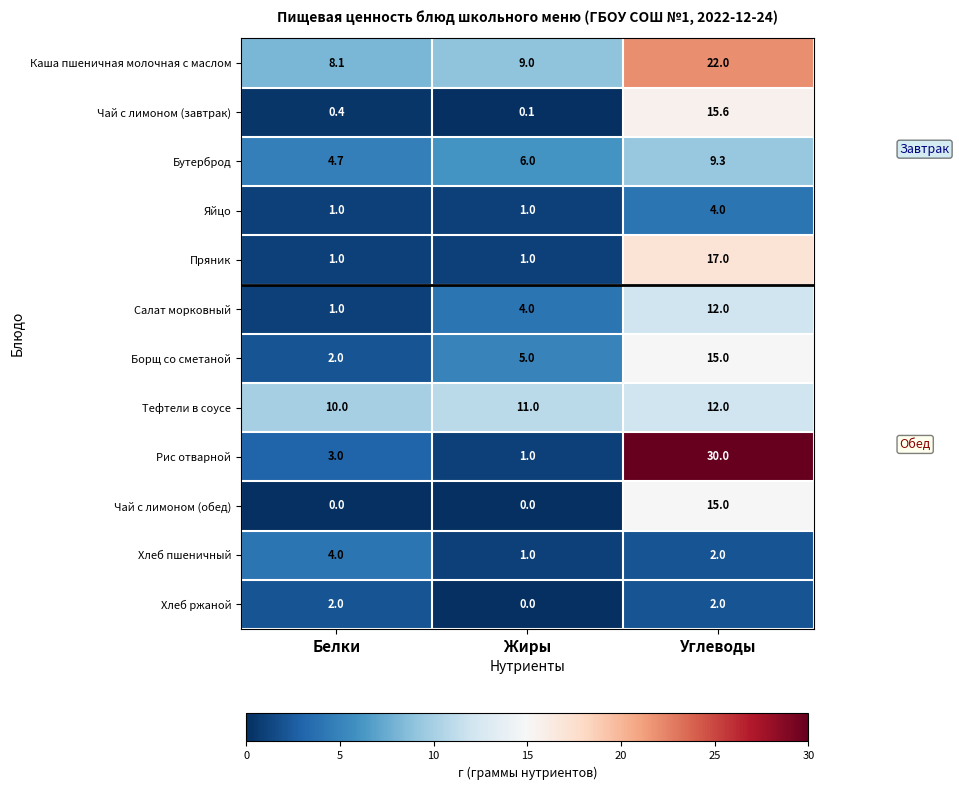

How many categories are shown in the chart?

3